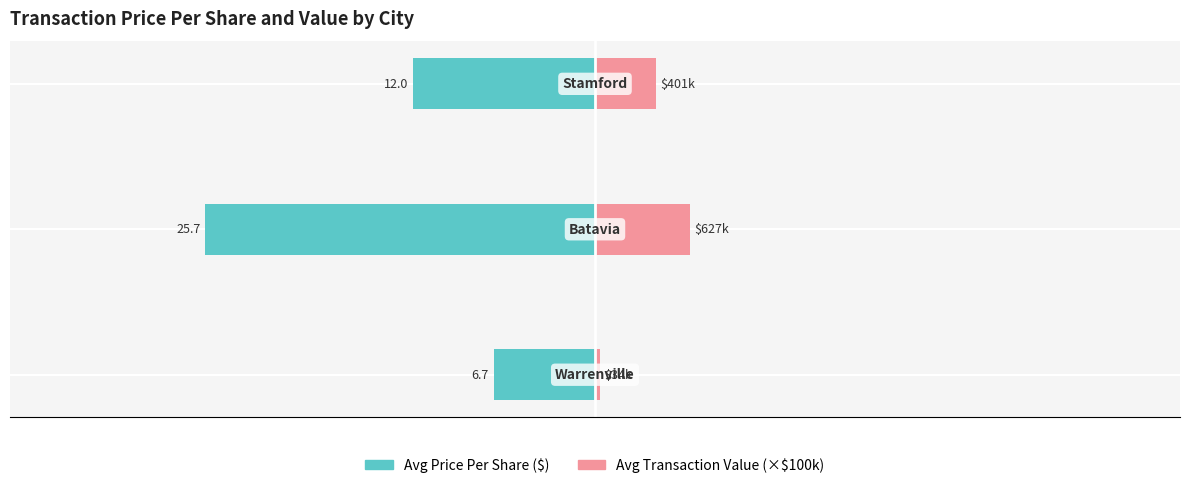

Rank the series at −30 from lowest to highest value.

transactionPricePerShare, transactionValue (×$100k)